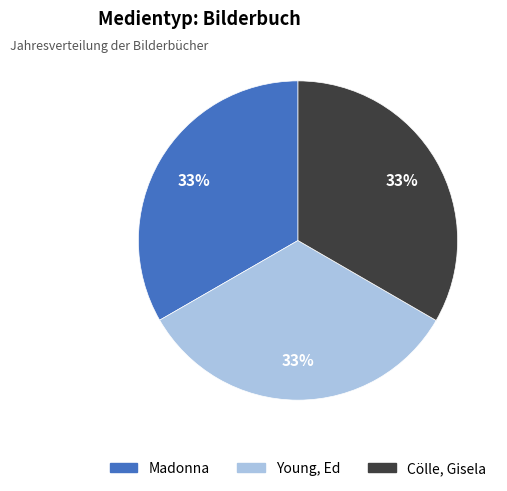

Does Madonna account for over 50% of the chart?

No